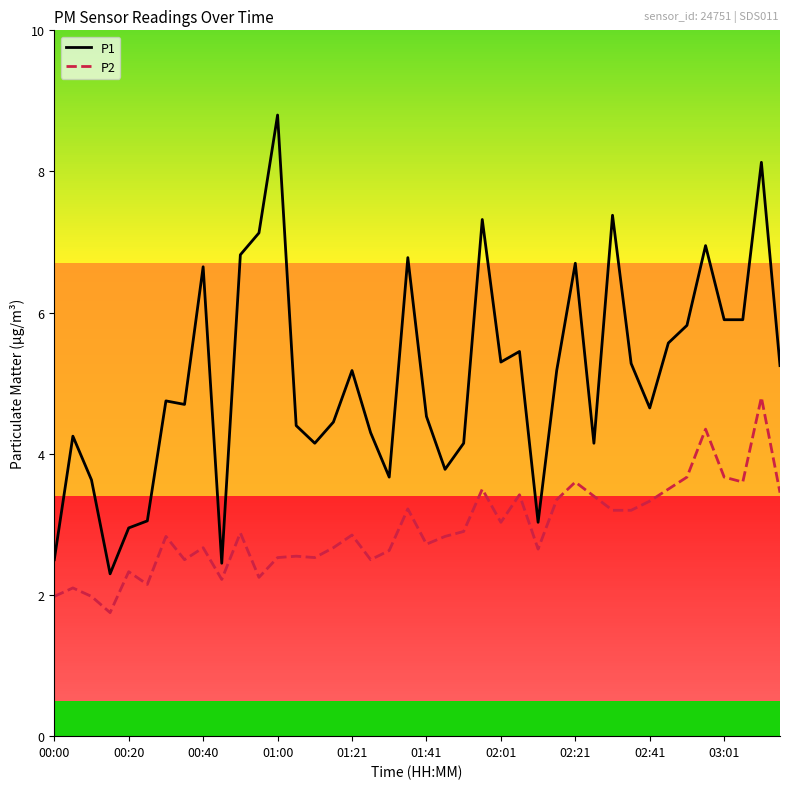

What is the highest value of the P2 series?

4.8